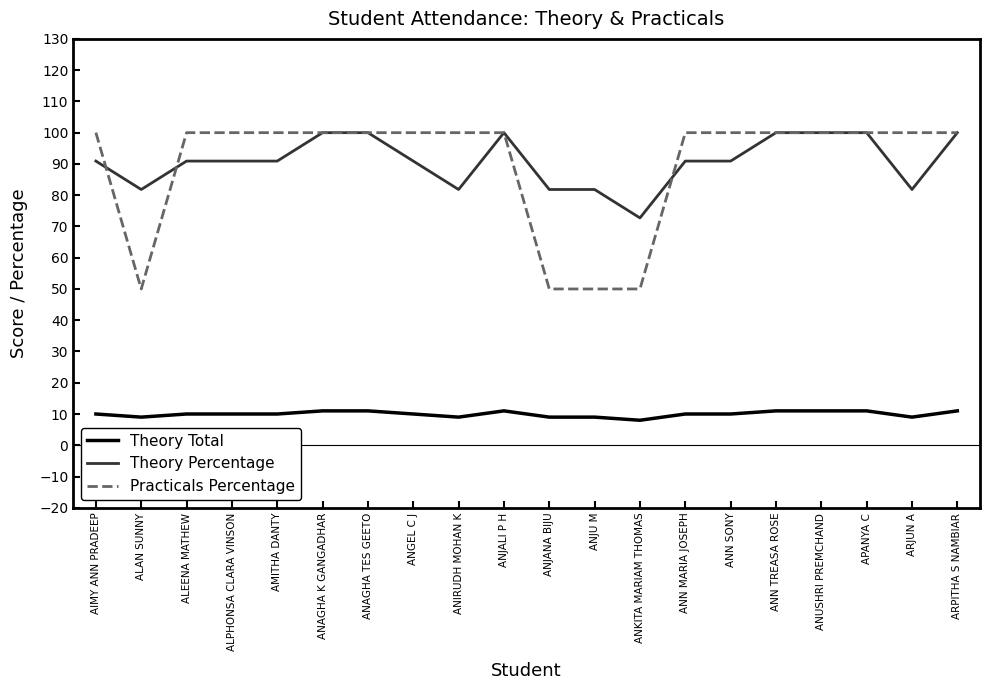

Which series changed the most between ANJALI P H and ANJANA BIJU?

Practicals Percentage